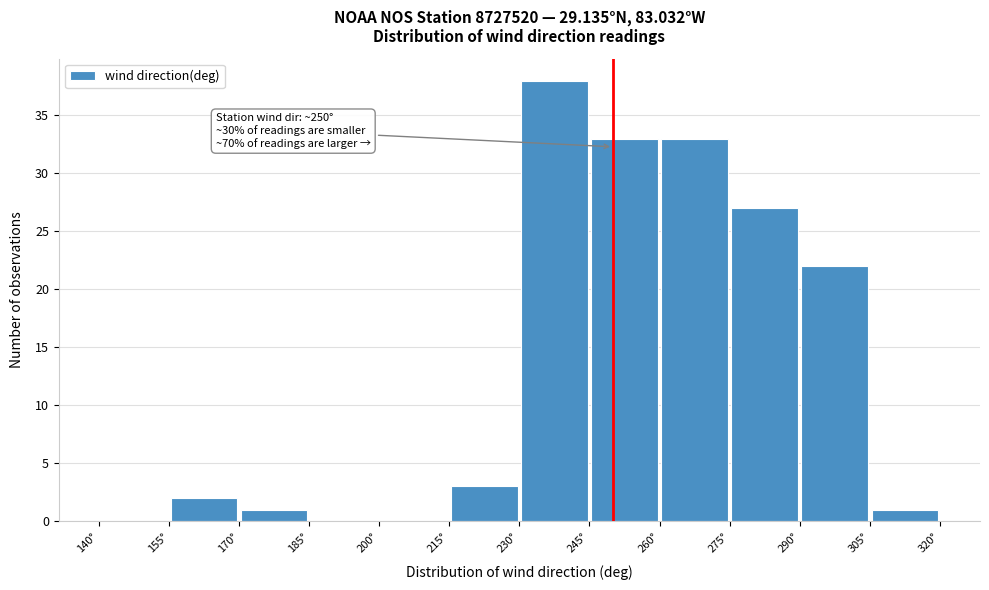

Over which range of the x-axis is the bar tallest?

230 to 245